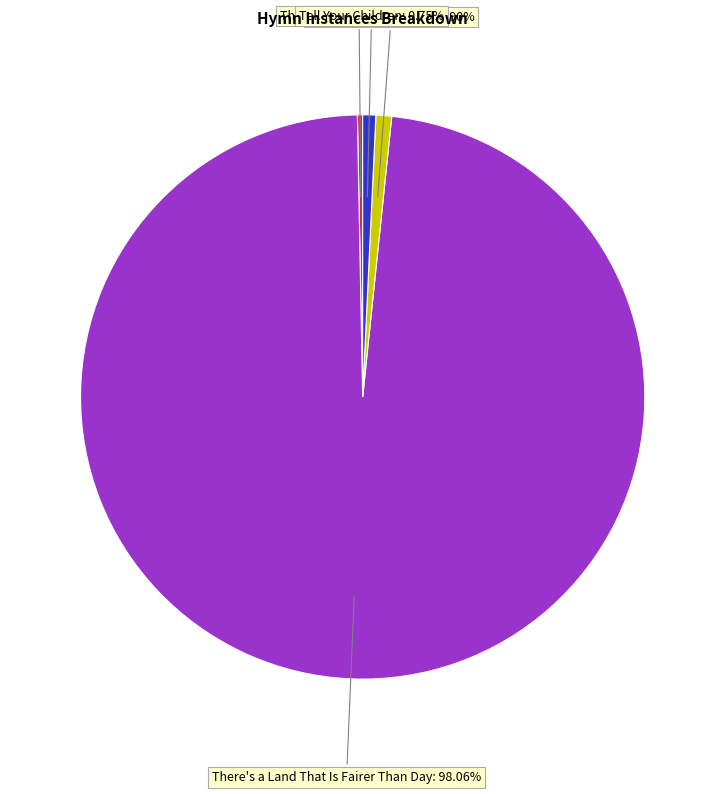

Does any single category account for the majority?

Yes